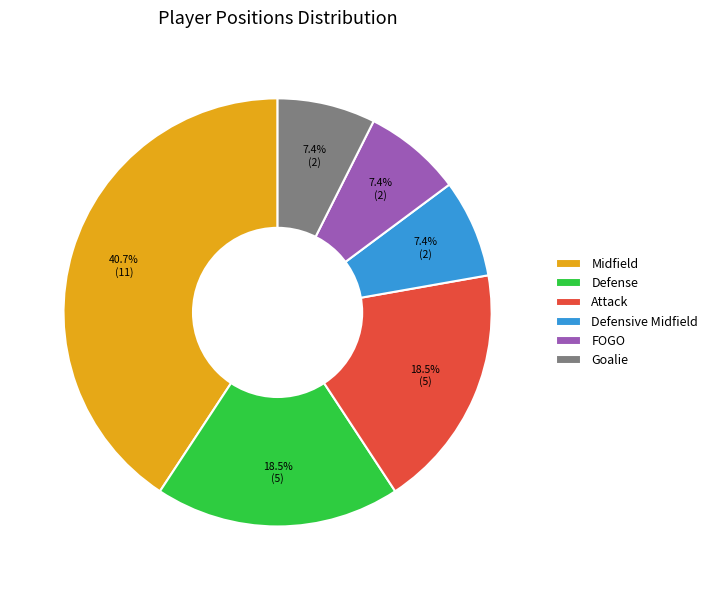

Between Attack and FOGO, which is larger?

Attack